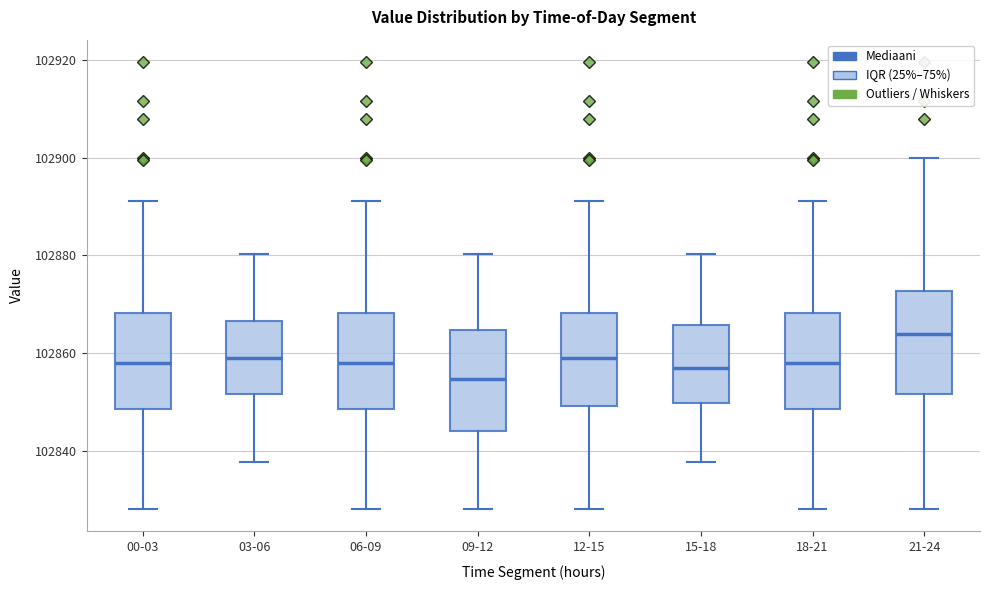

Where does the lower whisker of the box for 12-15 end on the y-axis? The values are not printed on the chart, so give them approximately, as read against the axis.

102828